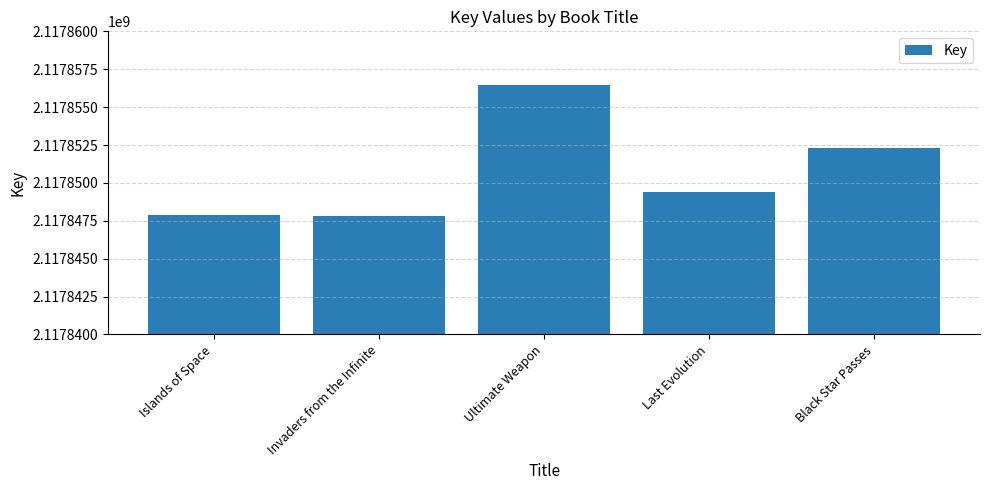

What position from the right is Ultimate Weapon?

3